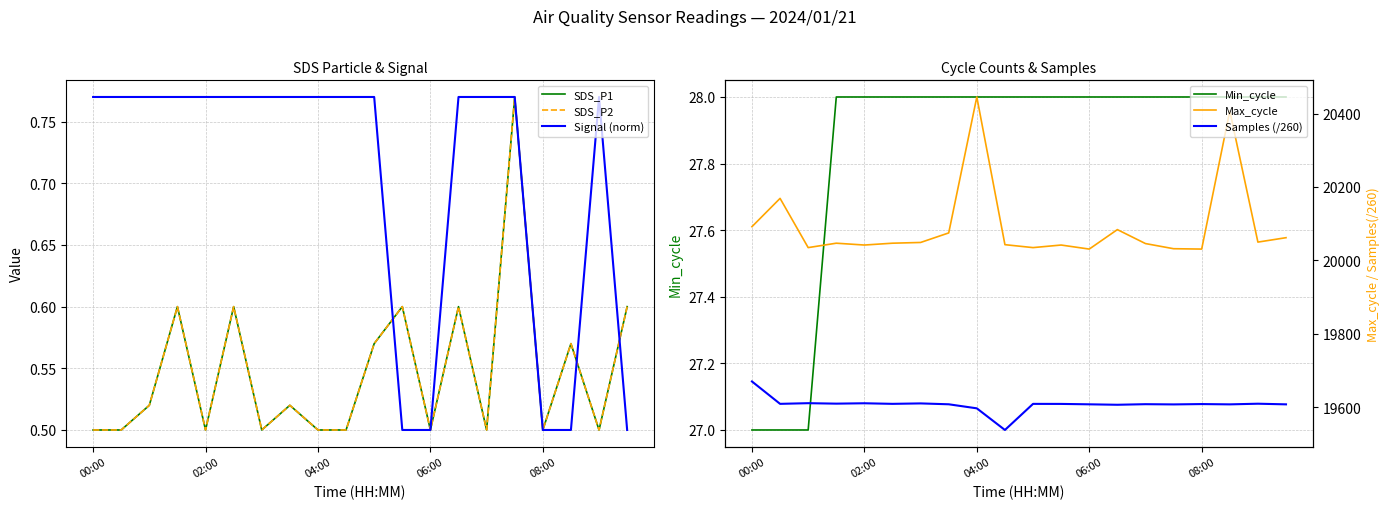

Count the number of categories in the chart.

20